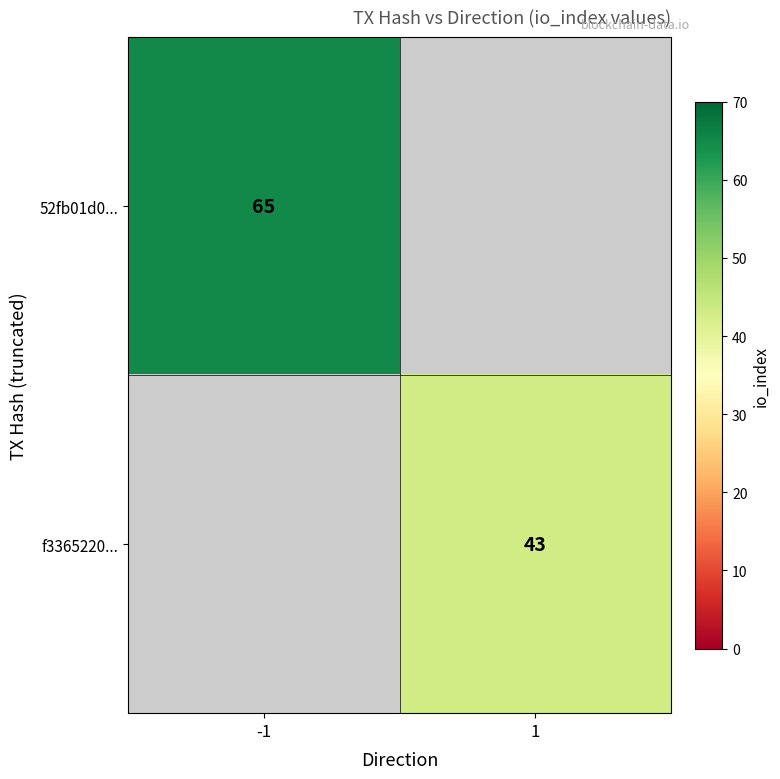

Is it true that f3365220... equals 63 at 1?

False